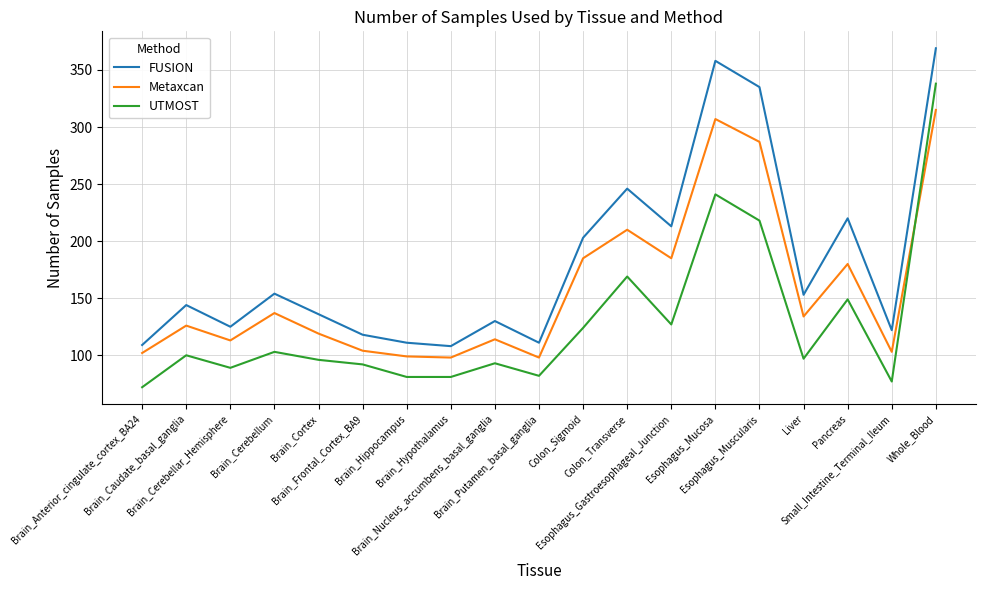

True or false: Metaxcan and UTMOST intersect in this chart.

True